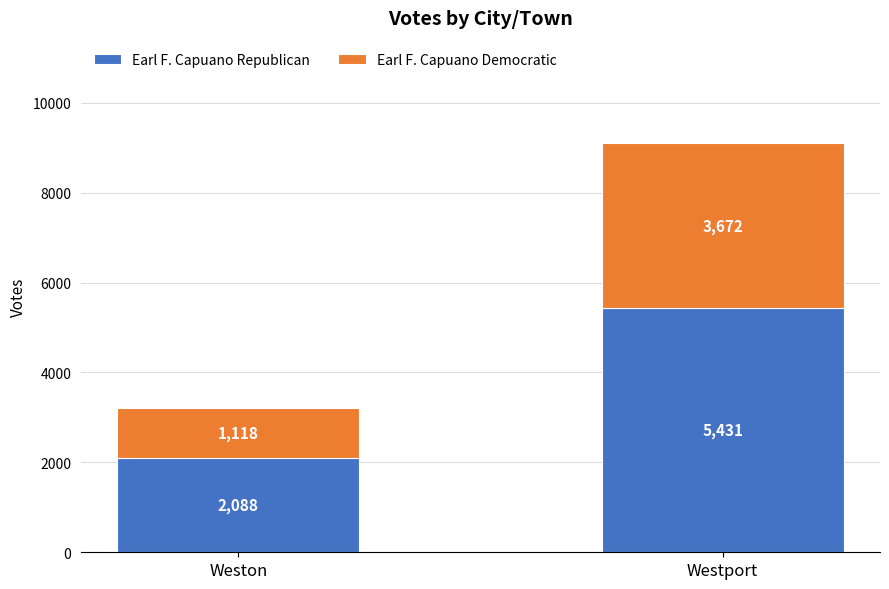

What is the lowest value of the Earl F. Capuano Republican series?

2088